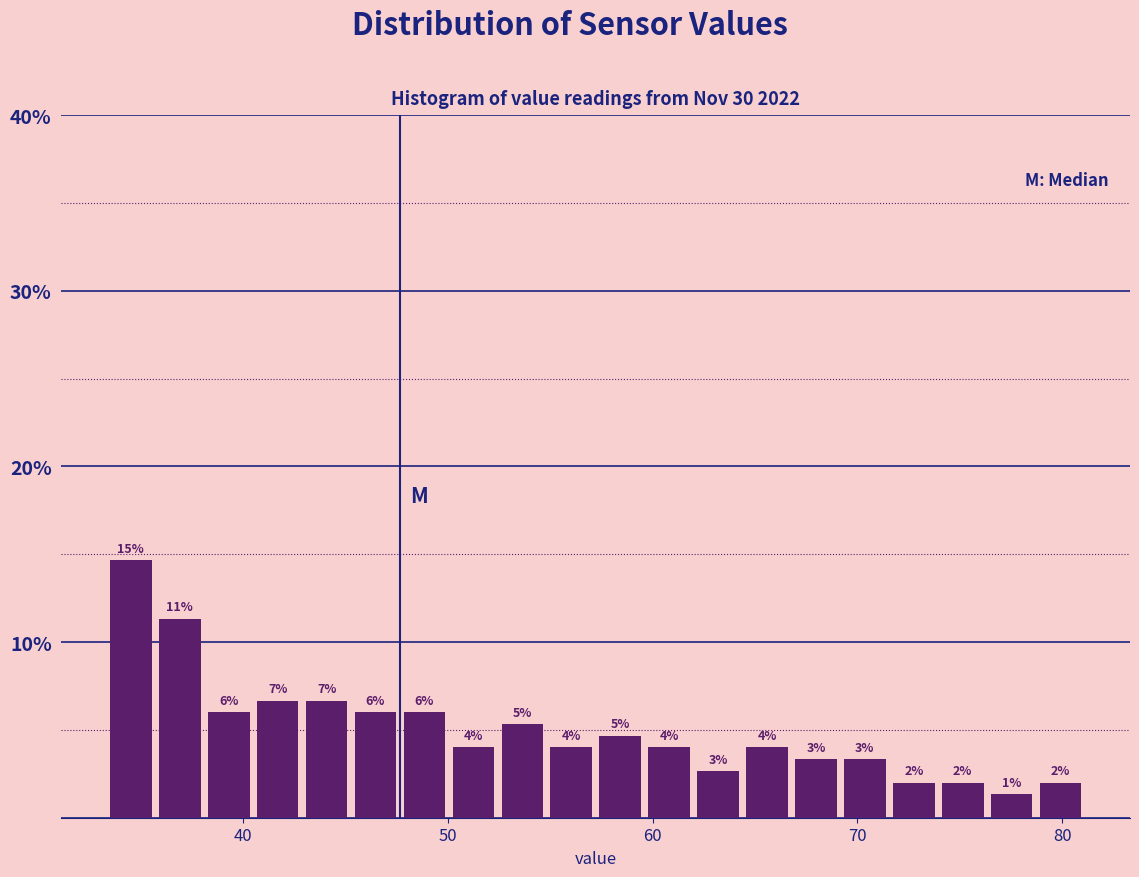

Read against the x-axis, roughly where is the centre of the tallest bar?

35